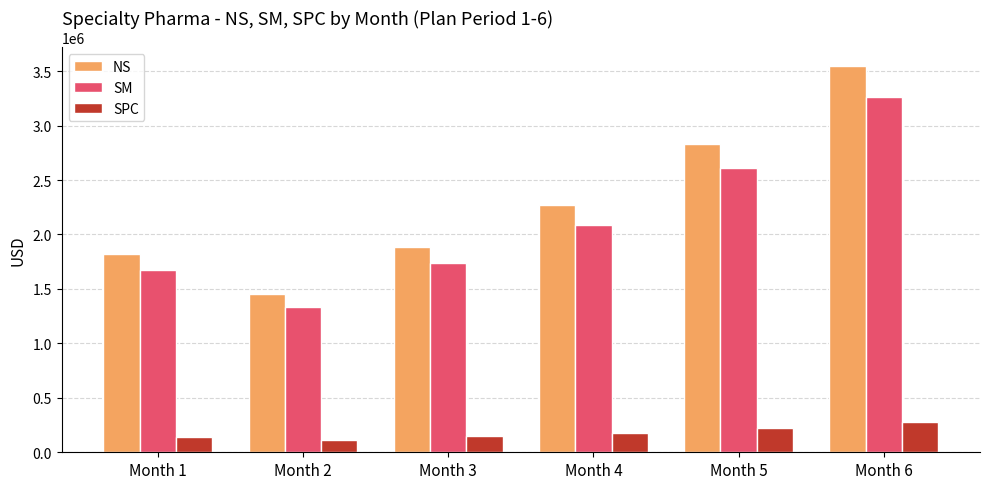

Which series has the largest total across all categories?

NS